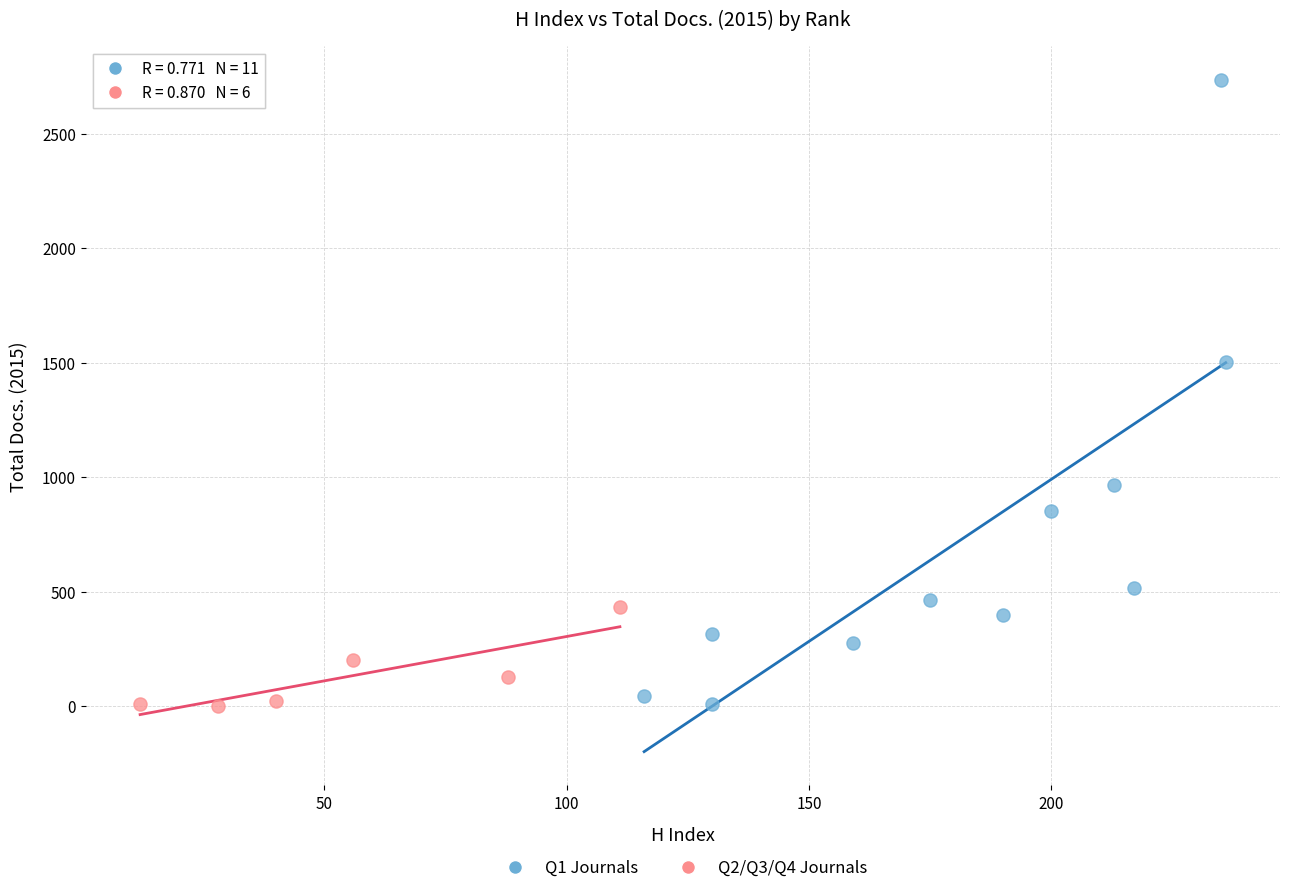

Which series contains the highest Y value?

Q1 Journals